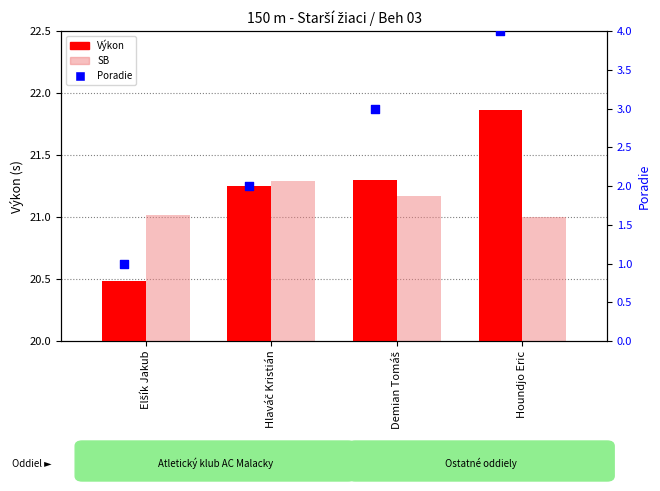

Which series reaches the maximum Y coordinate?

Poradie